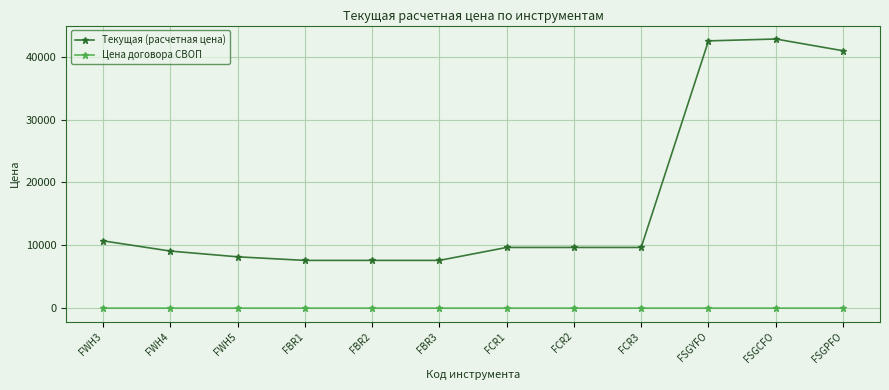

List the series in order of their peak value, highest first.

Текущая (расчетная цена), Цена договора СВОП